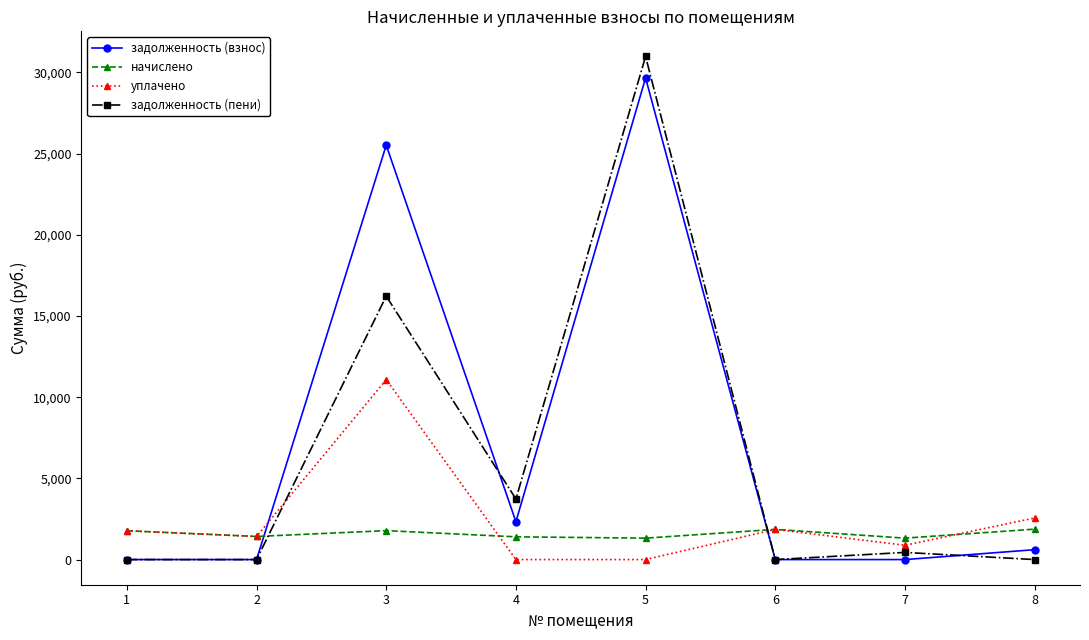

True or false: начислено has more than 0 interior local peaks.

True